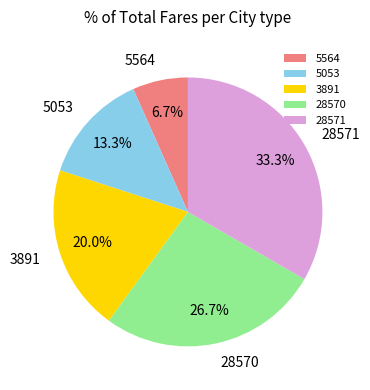

To the nearest percent, what portion does 5564 represent?

7%